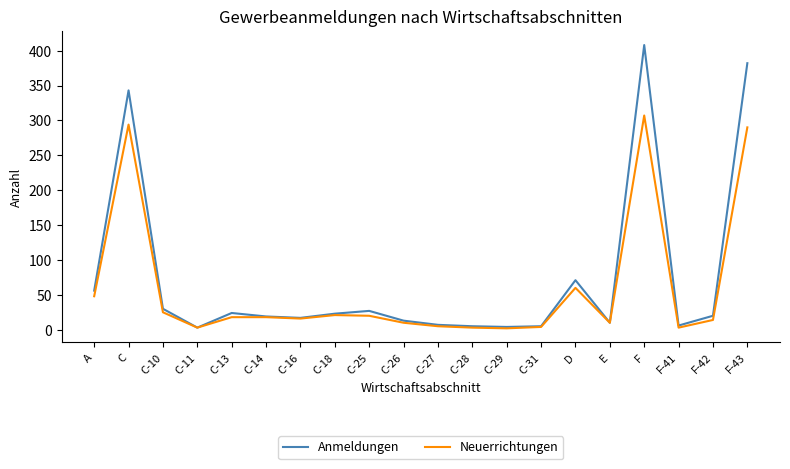

What is the average value of the Neuerrichtungen series?

59